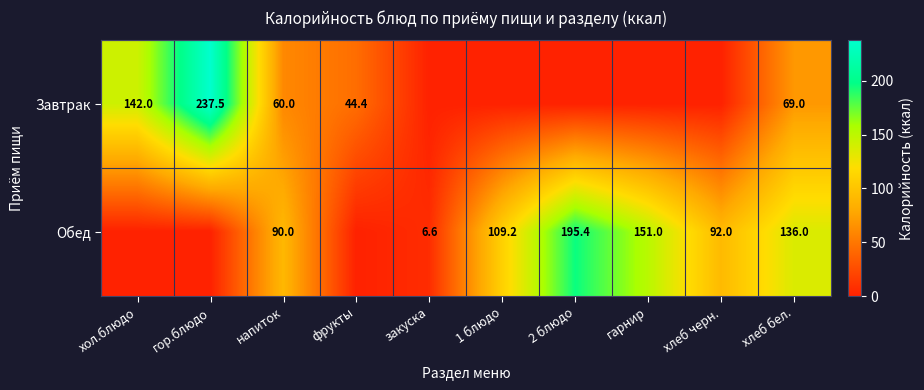

The Завтрак series shows 196.2 at хол.блюдо. True or false?

False